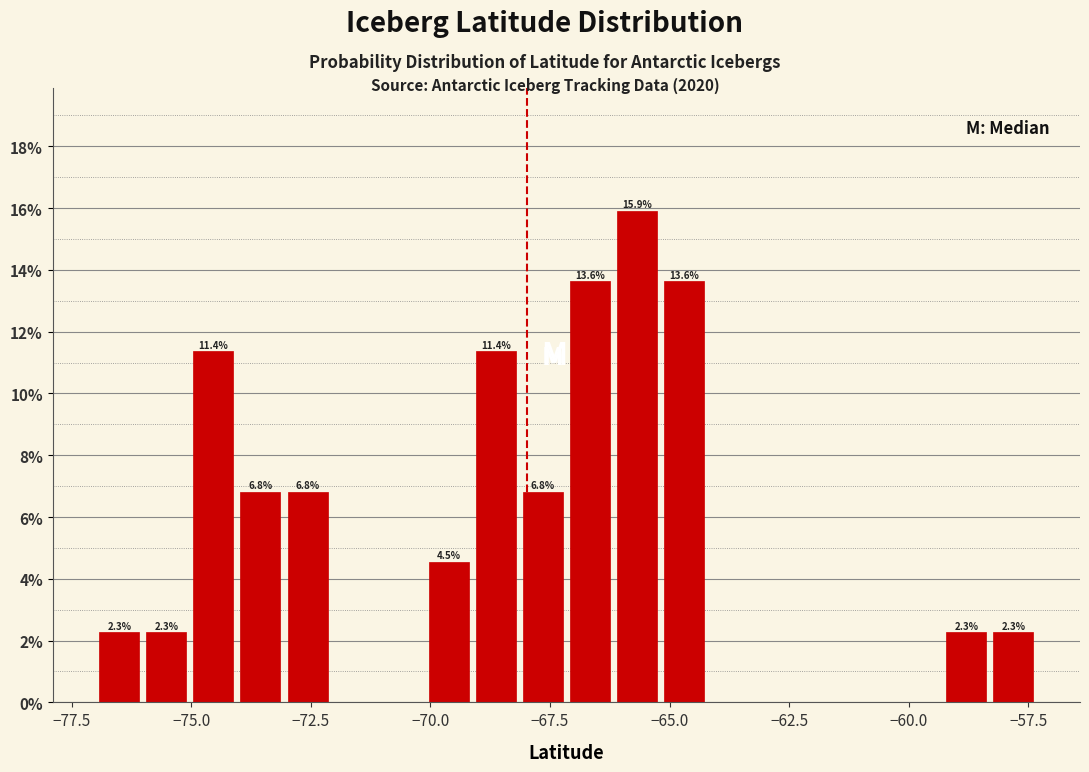

Around what value on the x-axis is the tallest bar? Give the approximate position of its centre, as read against the axis.

-65.5